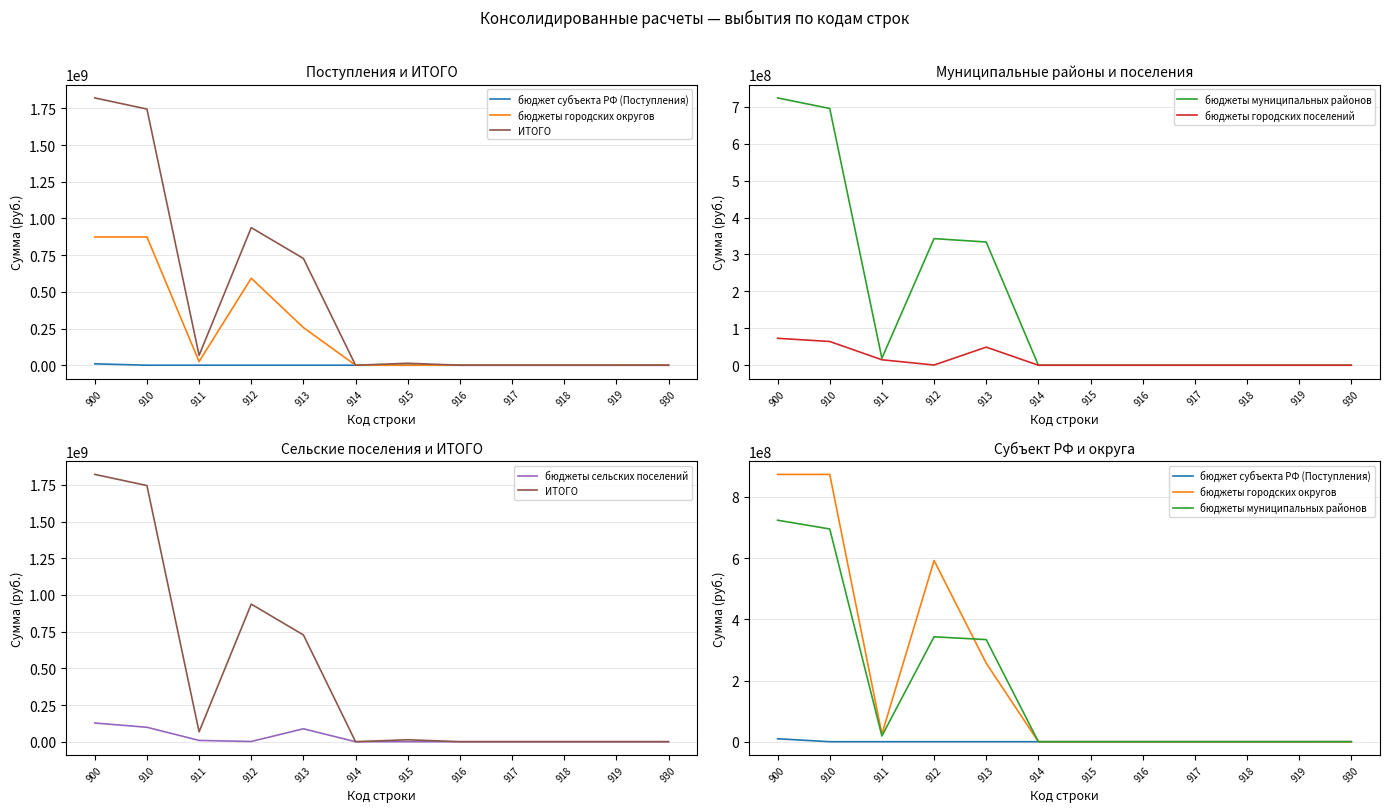

How many positive values does the бюджеты городских поселений series have?

5